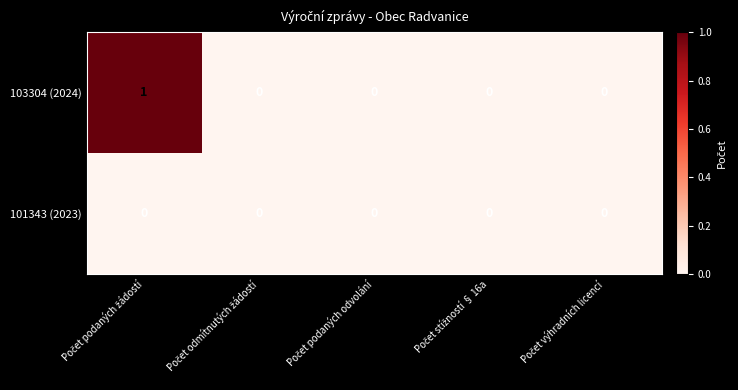

Count the number of categories in the chart.

5